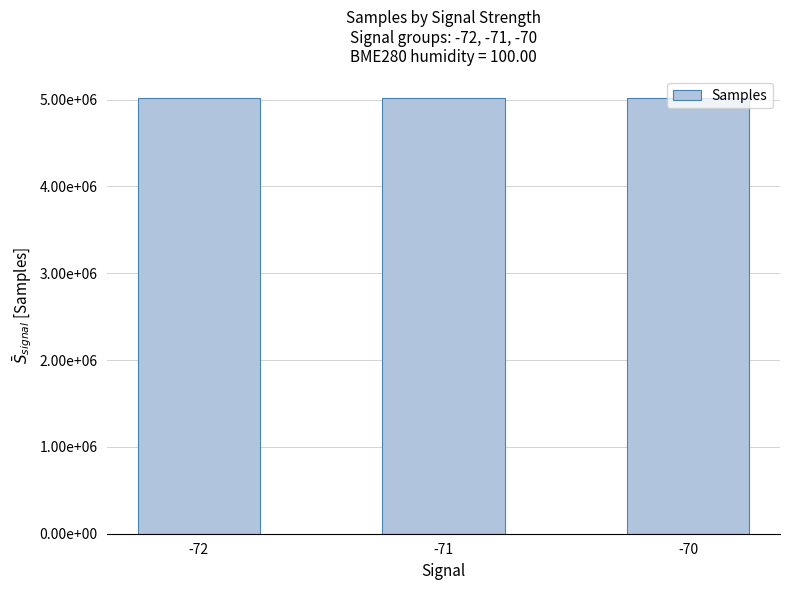

Where does the data first go above 5017176?

-70